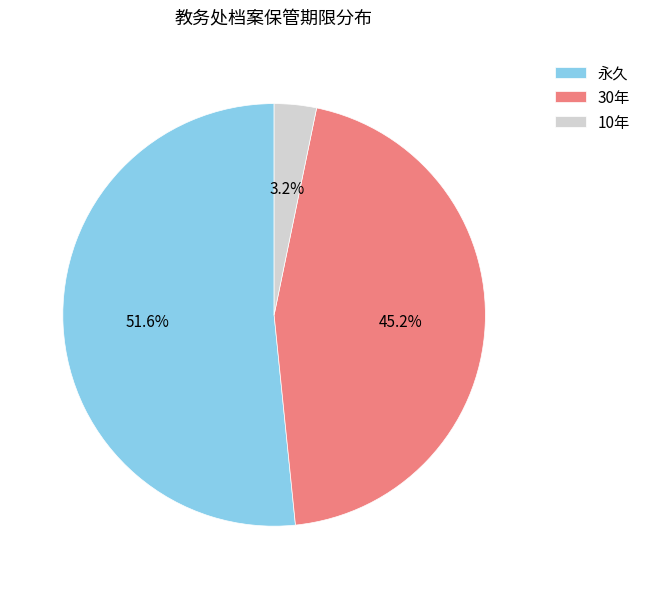

Combined, what portion of the pie is 10年 and 30年?

48.4%